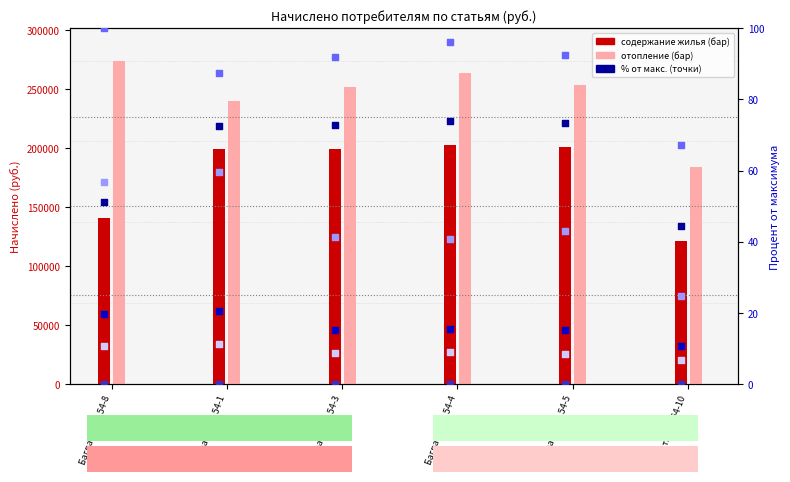

At how many categories does at least one series exceed 6?

6